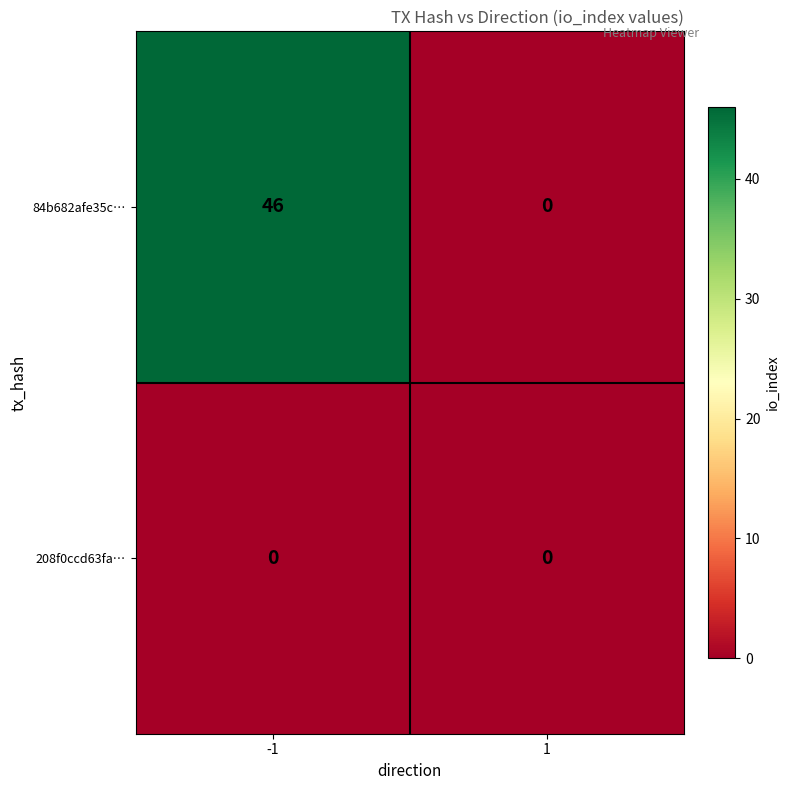

Rank the series by their maximum value, from lowest to highest.

208f0ccd63fa…, 84b682afe35c…